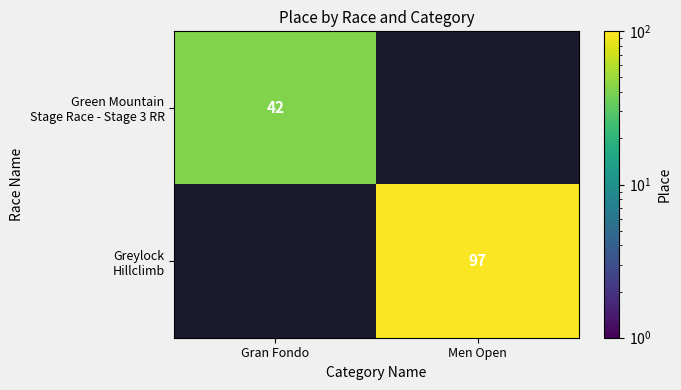

At which label does Green Mountain Stage Race - Stage 3 RR reach its peak?

Gran Fondo